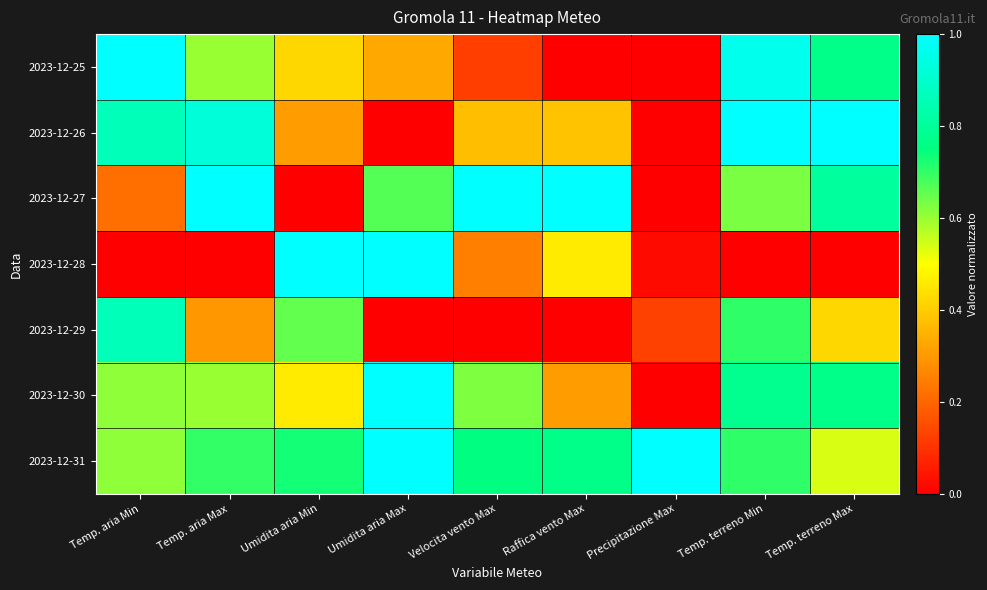

Between Temp. terreno Max and Temp. aria Min, which is larger?

Temp. aria Min